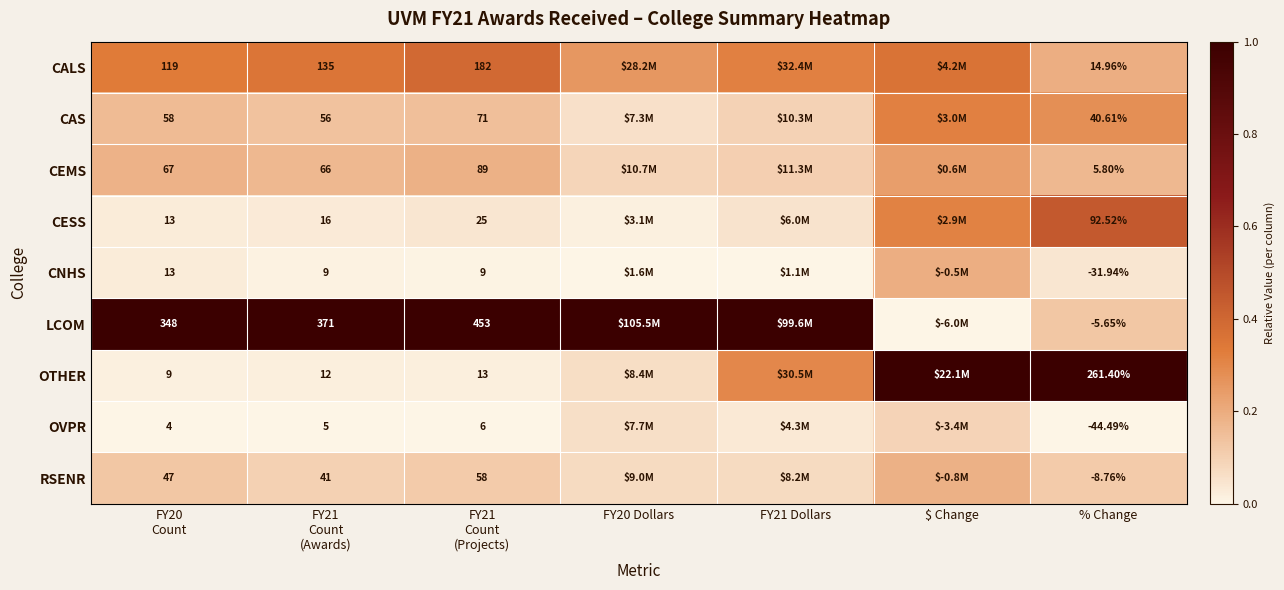

How many distinct data groups are displayed?

9